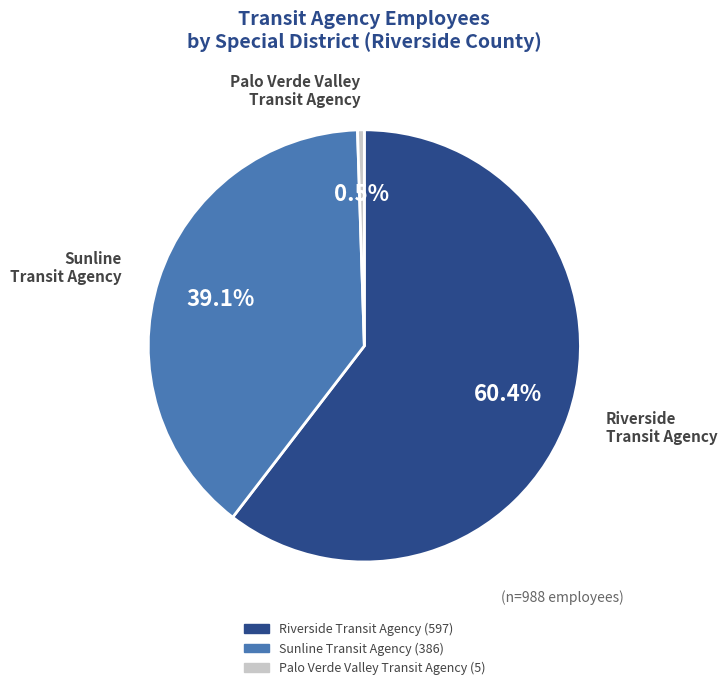

Which category accounts for the majority?

Riverside Transit Agency